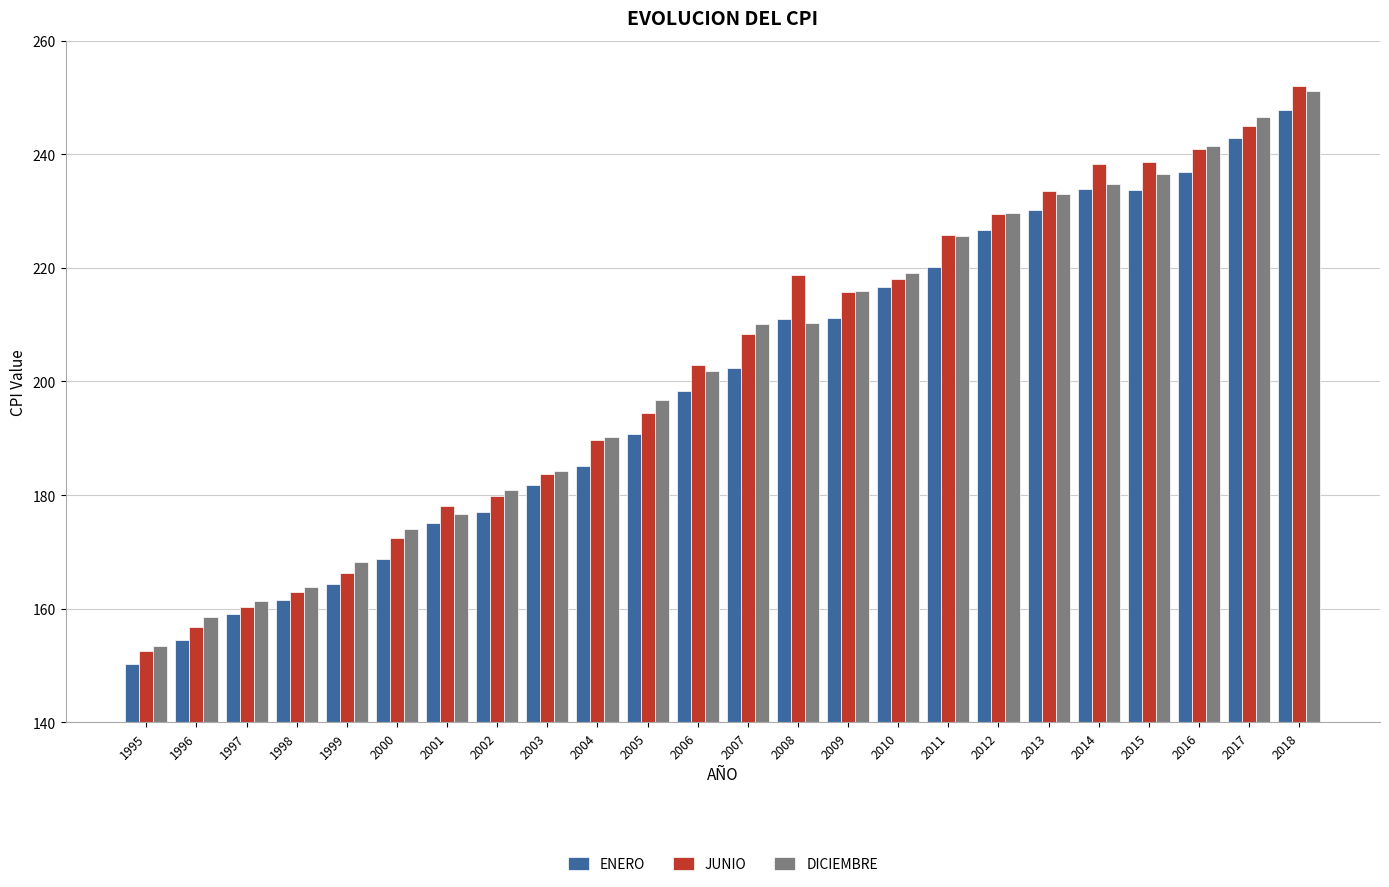

What is the difference between the highest and lowest values at 2006?

4.6